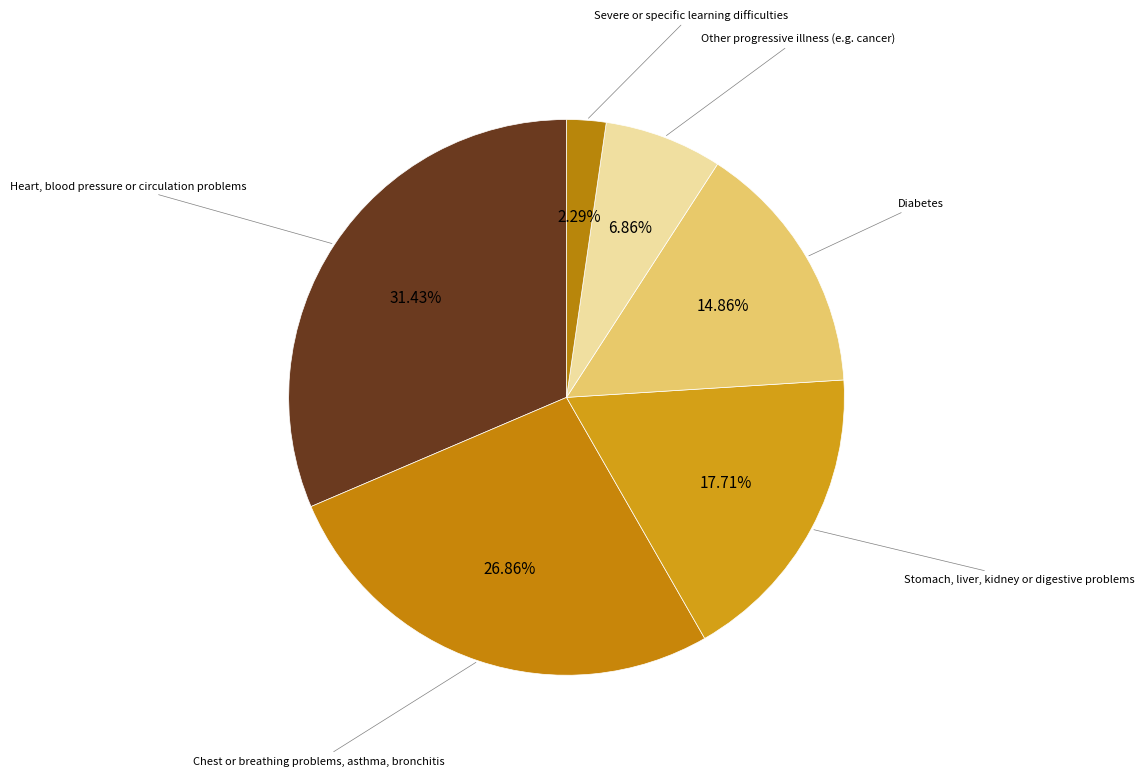

Which category has the biggest portion of the pie?

Heart, blood pressure or circulation problems